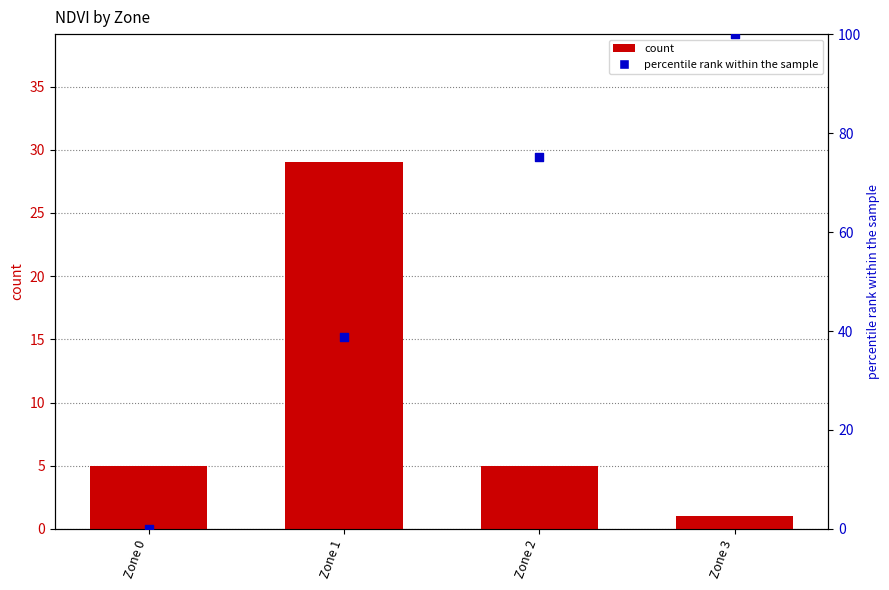

At how many categories does at least one series exceed 91?

1